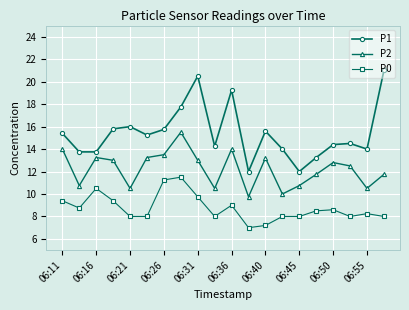

What is the difference between the maximum and minimum values in the P0 series?

4.5